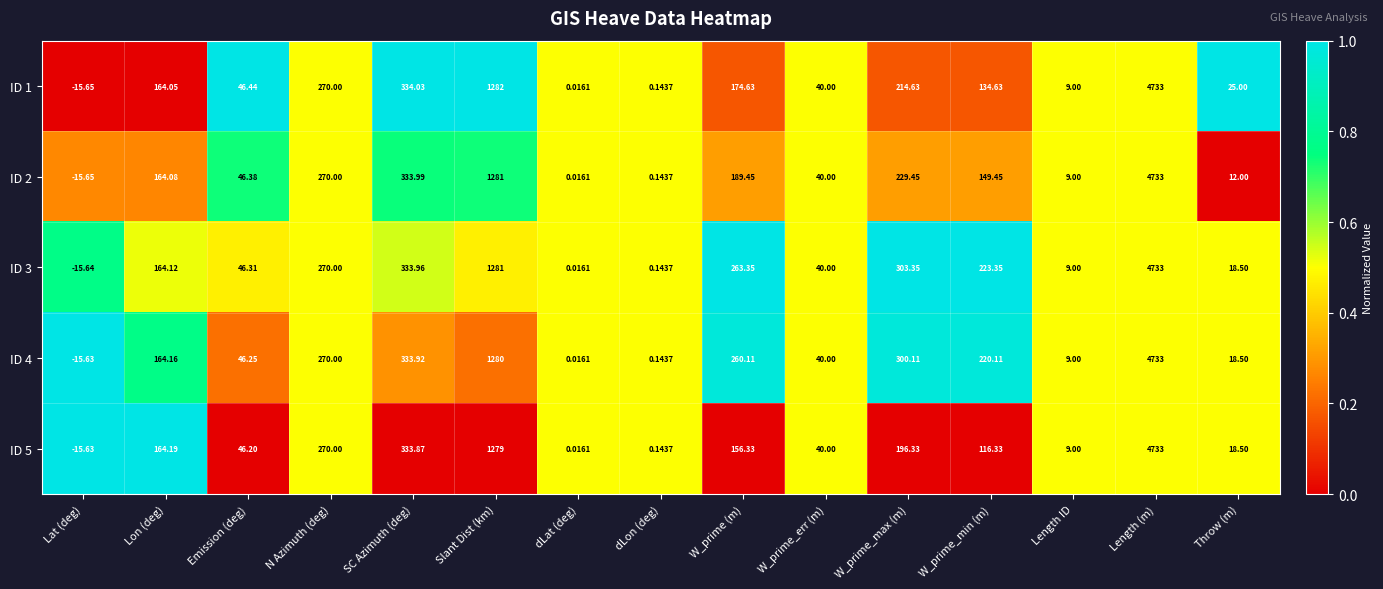

At which category does the chart reach its peak across all series?

Length (m)